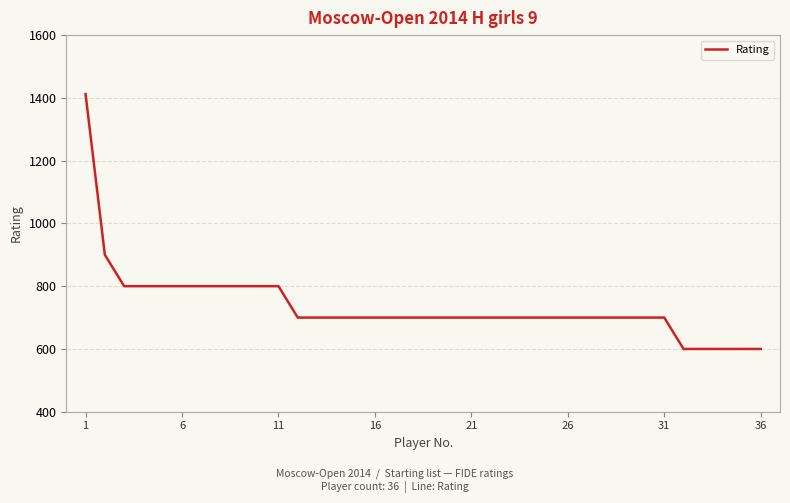

What is the greatest value displayed?

1412